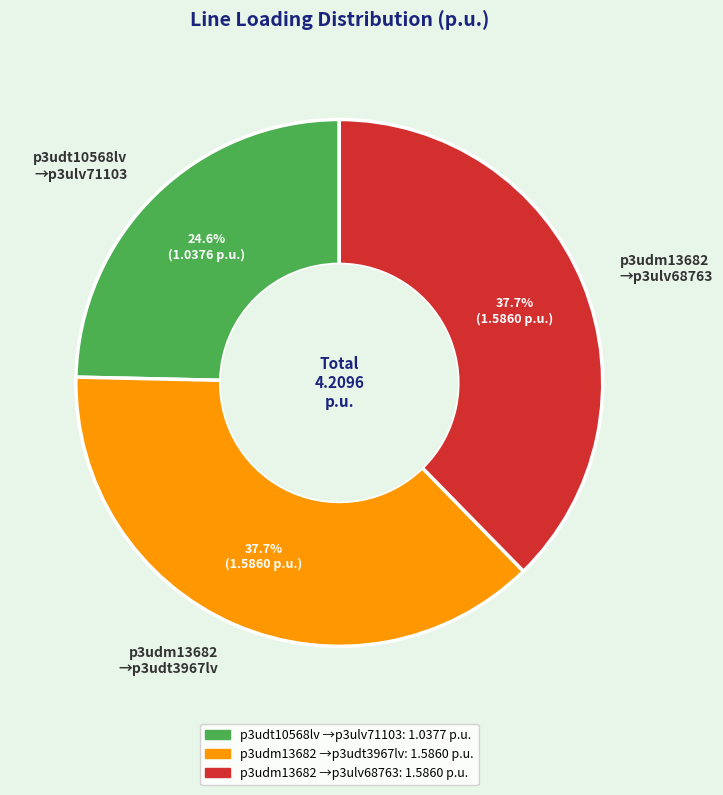

Do p3udm13682 →p3ulv68763 and p3udm13682 →p3udt3967lv together represent more than half of the pie?

Yes